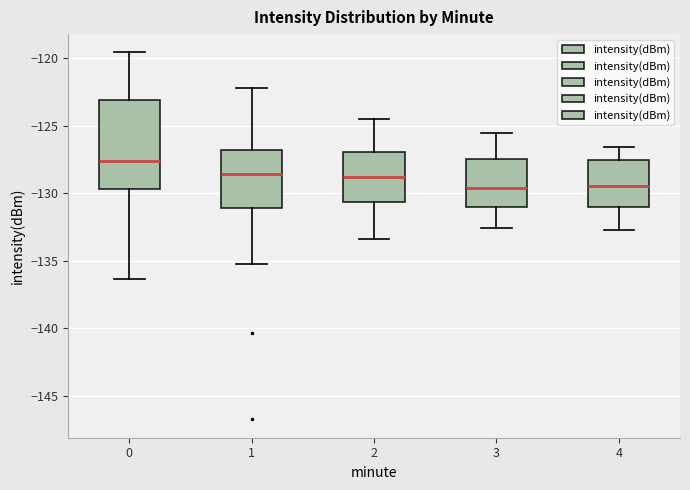

Reading left to right, read every box against the y-axis: the position of its median line, the range the box covers, and the ends of its whiskers. The values are not printed on the chart, so give them approximately, as read against the axis.

0: median -127.5, box -129.5 to -123.0, whiskers -136.5 to -119.5
1: median -128.5, box -131.0 to -127.0, whiskers -135.0 to -122.0
2: median -129.0, box -130.5 to -127.0, whiskers -133.5 to -124.5
3: median -129.5, box -131.0 to -127.5, whiskers -132.5 to -125.5
4: median -129.5, box -131.0 to -127.5, whiskers -132.5 to -126.5